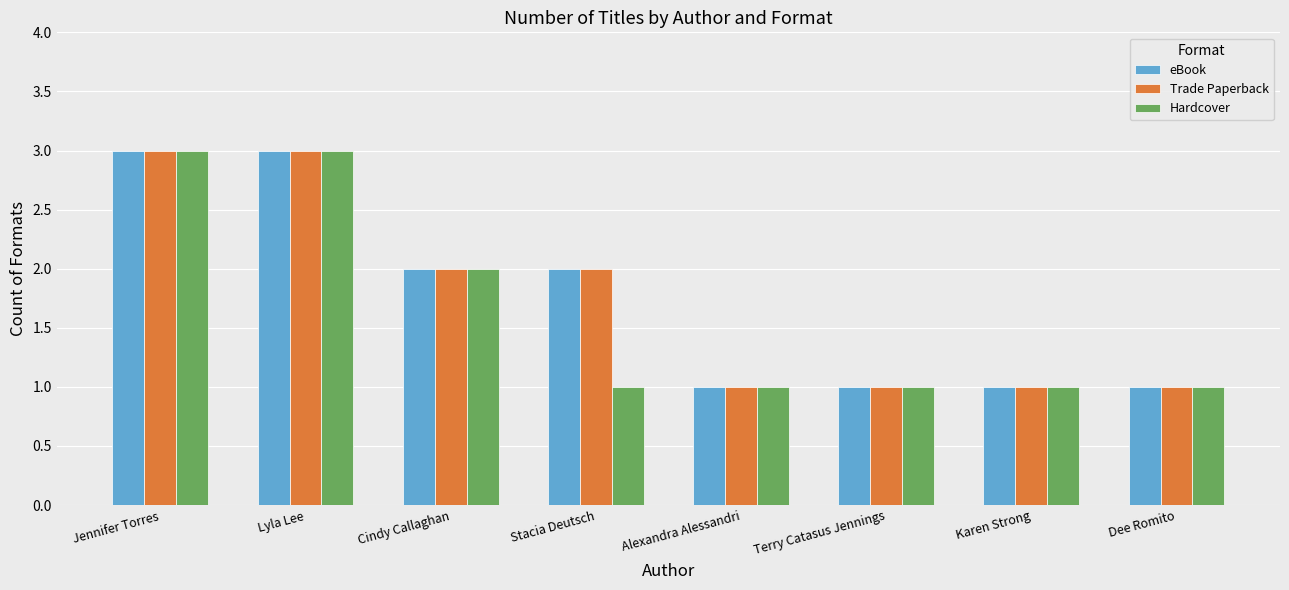

What is the sum of all Hardcover values?

13